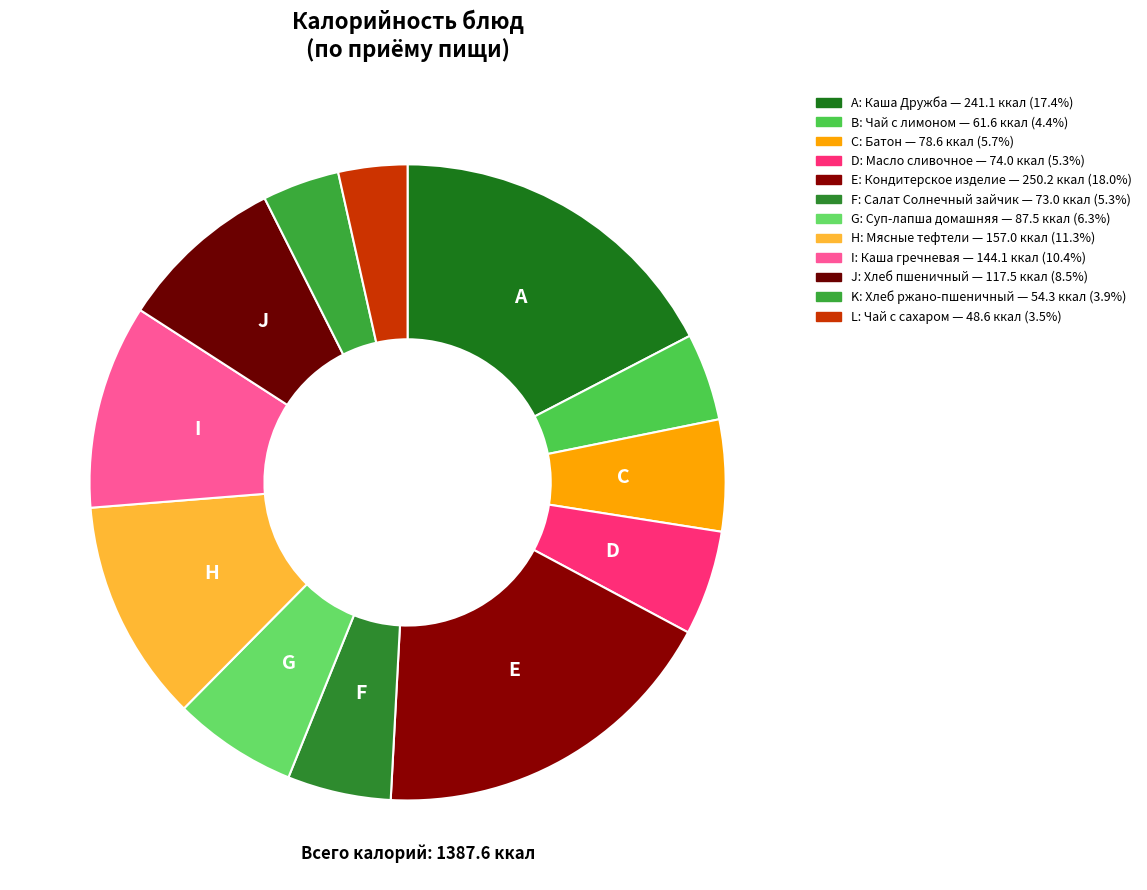

How many slices are in this pie chart?

12